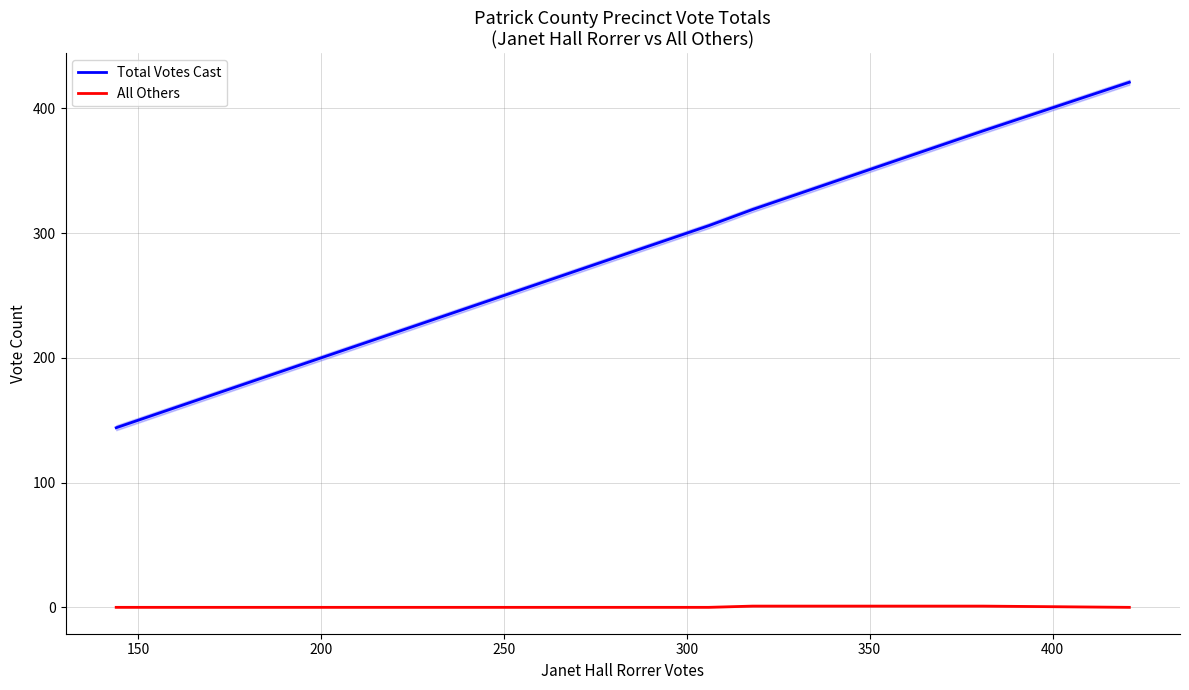

The Total Votes Cast series shows 283 at 12. True or false?

False